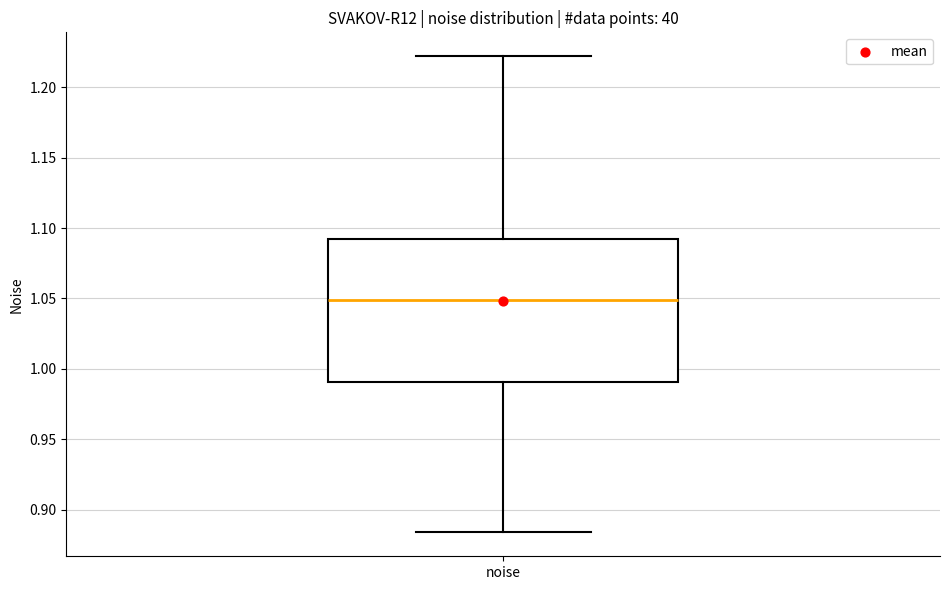

Transcribe this box plot: give where the median line is, the range the box spans, and where the two whiskers end, as read against the y-axis. The values are not printed on the chart, so give them approximately, as read against the axis.

median 1.050, box 0.990 to 1.090, whiskers 0.885 to 1.220